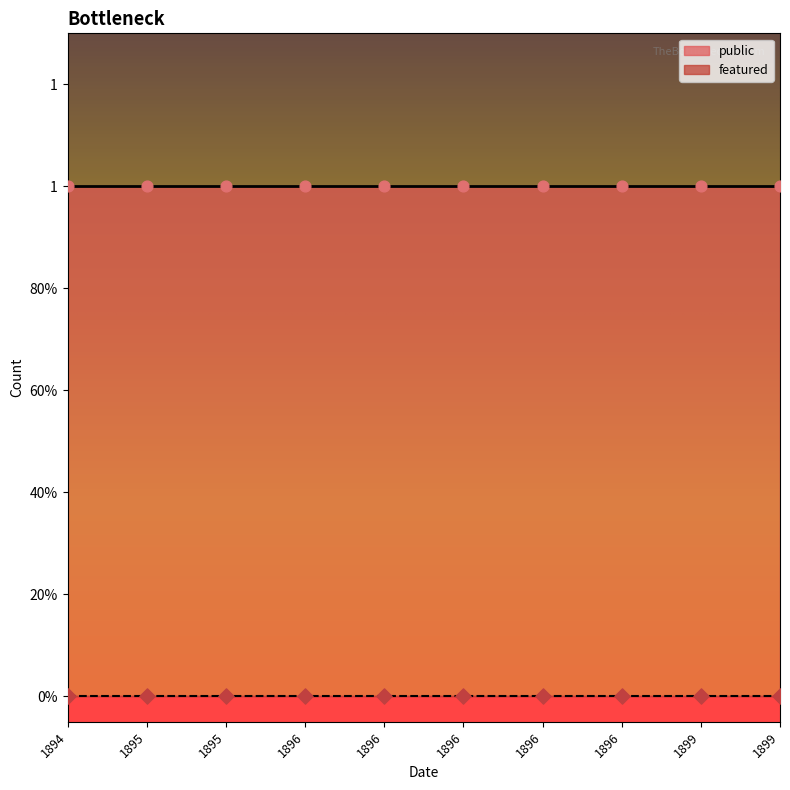

Which series reaches the maximum Y coordinate?

public